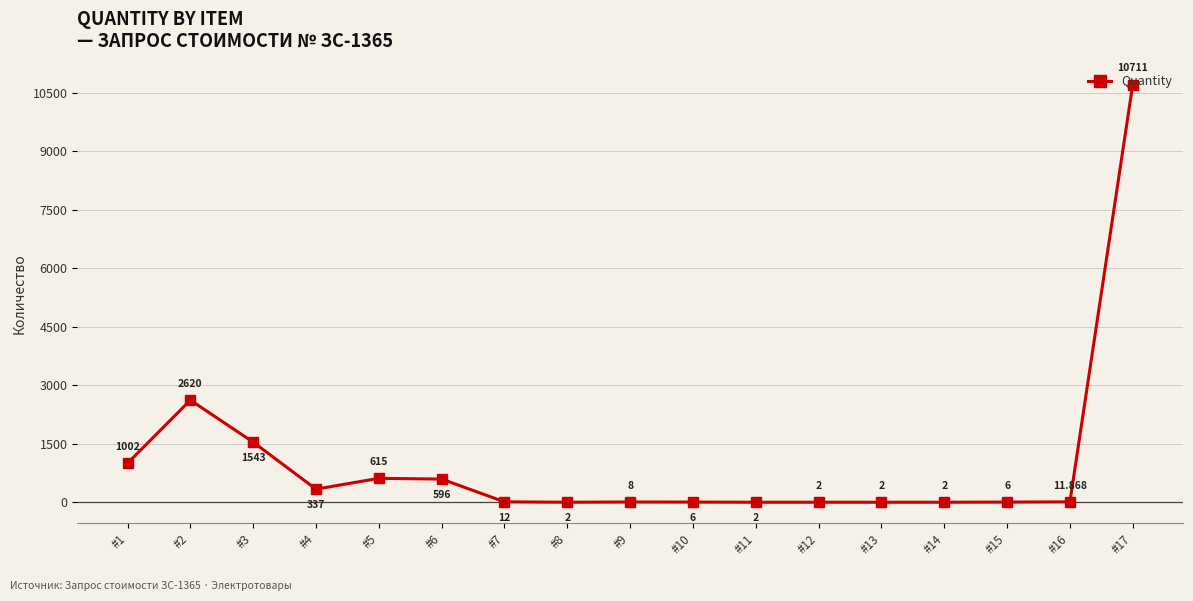

What is the minimum value shown in the chart?

2.0